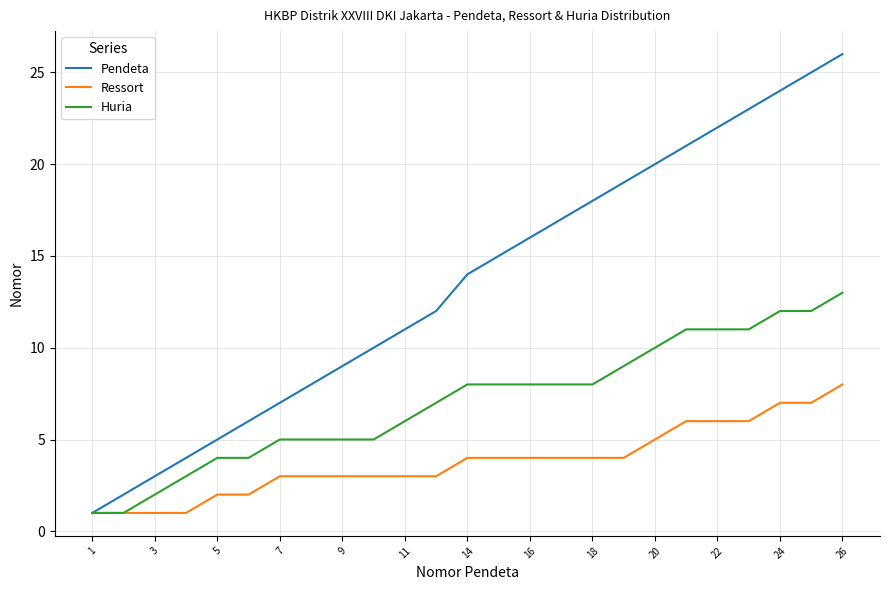

Rank the series by their average value, from highest to lowest.

Pendeta, Huria, Ressort